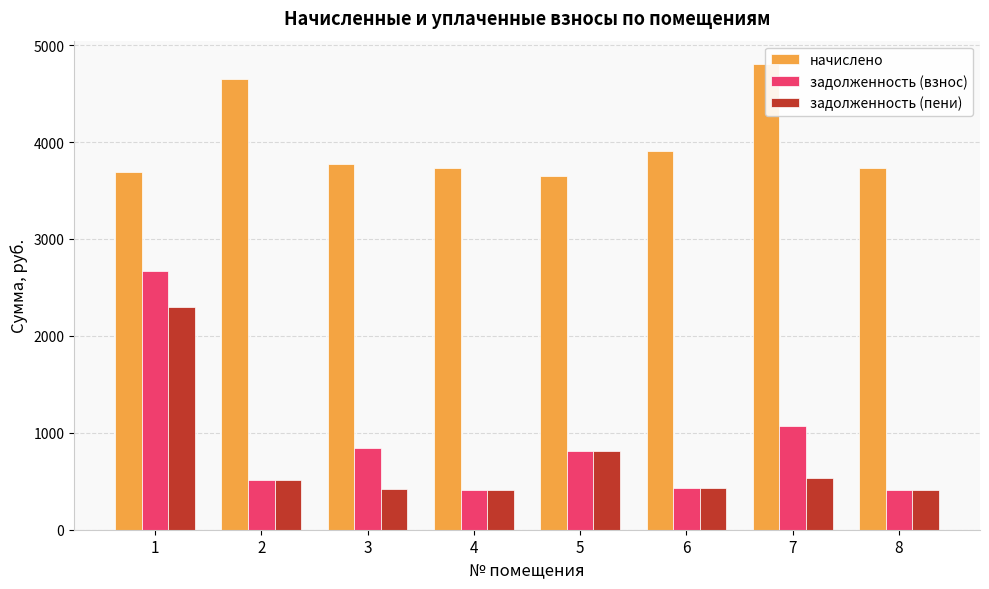

Which series has the largest total across all categories?

начислено